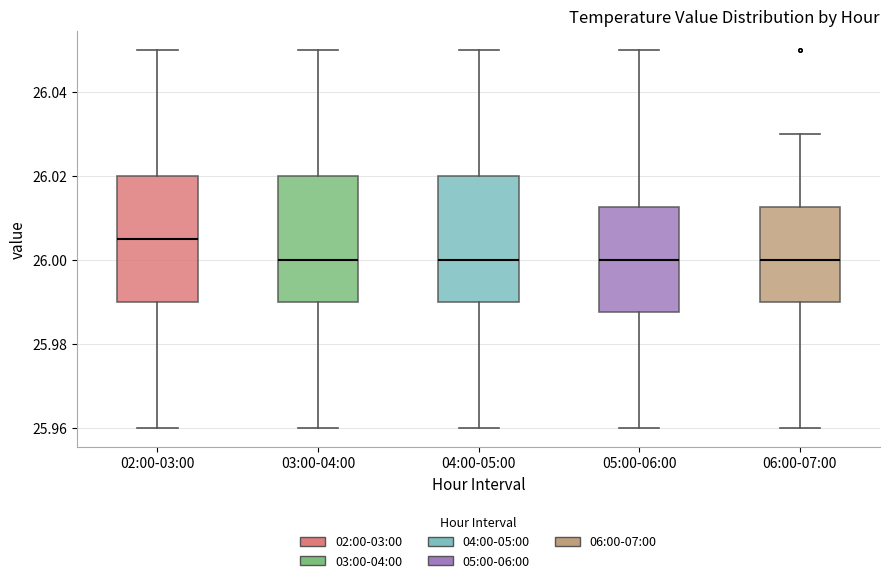

Reading left to right, transcribe this box plot: for each box, give where its median line is, the range the box spans, and where its two whiskers end, as read against the y-axis. The values are not printed on the chart, so give them approximately, as read against the axis.

02:00-03:00: median 26.006, box 25.990 to 26.020, whiskers 25.960 to 26.050
03:00-04:00: median 26.000, box 25.990 to 26.020, whiskers 25.960 to 26.050
04:00-05:00: median 26.000, box 25.990 to 26.020, whiskers 25.960 to 26.050
05:00-06:00: median 26.000, box 25.988 to 26.012, whiskers 25.960 to 26.050
06:00-07:00: median 26.000, box 25.990 to 26.012, whiskers 25.960 to 26.030